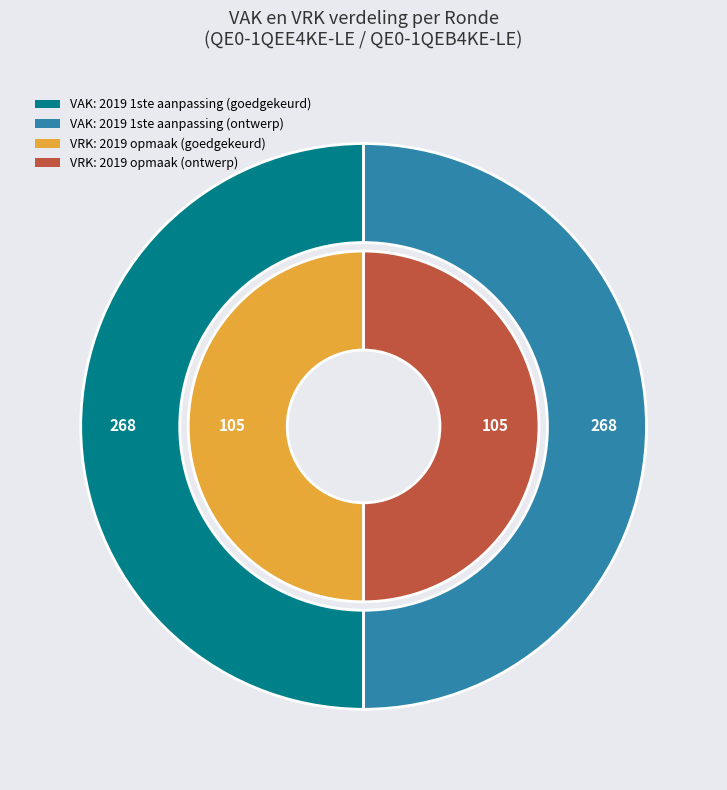

The 2020 1ste aanpassing - goedgekeurd slice represents 1% of the pie. True or false?

False